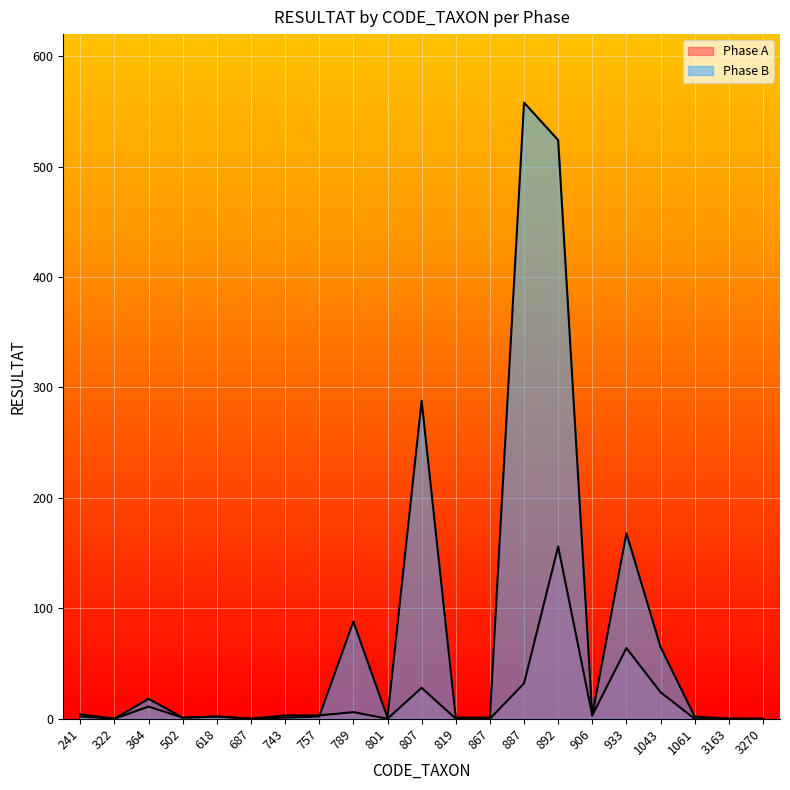

At which label does Phase A reach its minimum?

322